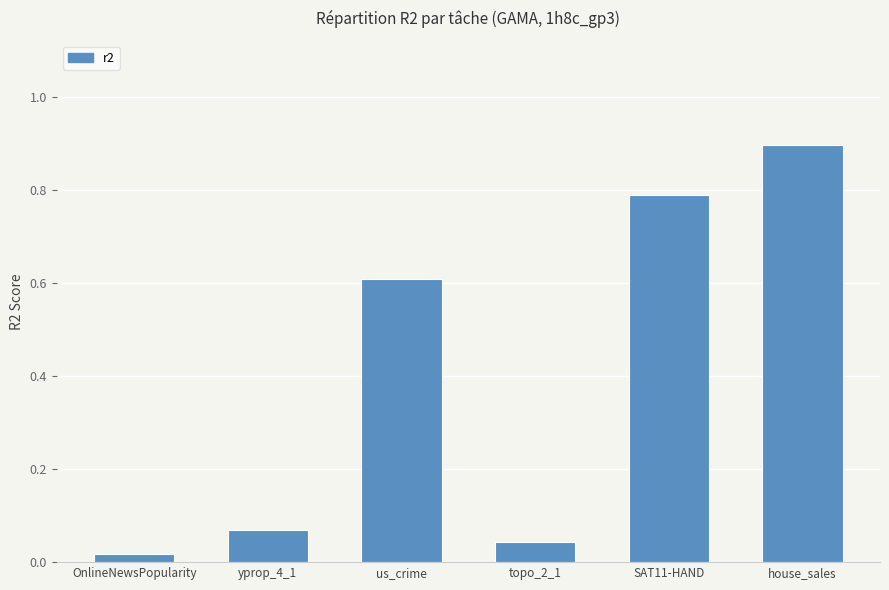

List the labels in order of value, largest first.

house_sales, SAT11-HAND, us_crime, yprop_4_1, topo_2_1, OnlineNewsPopularity